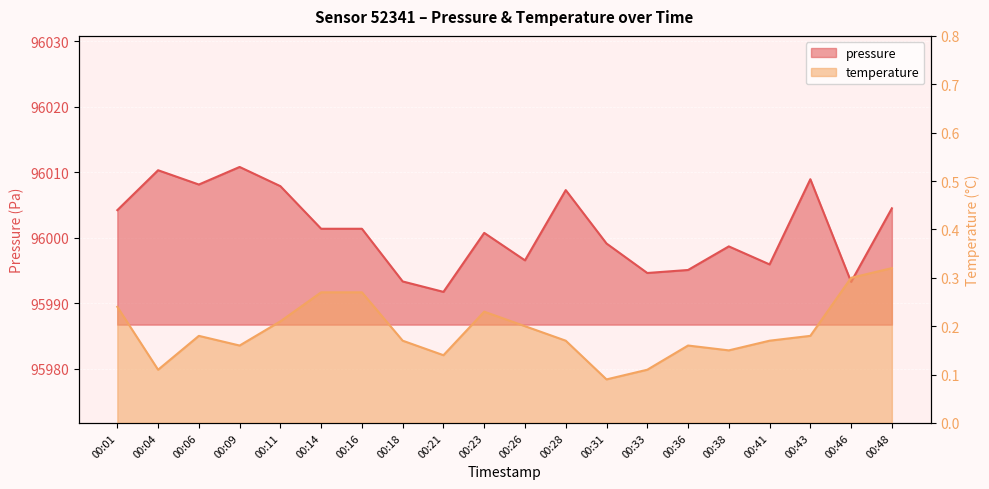

Is it true that temperature equals 0.1 at 00:21?

True